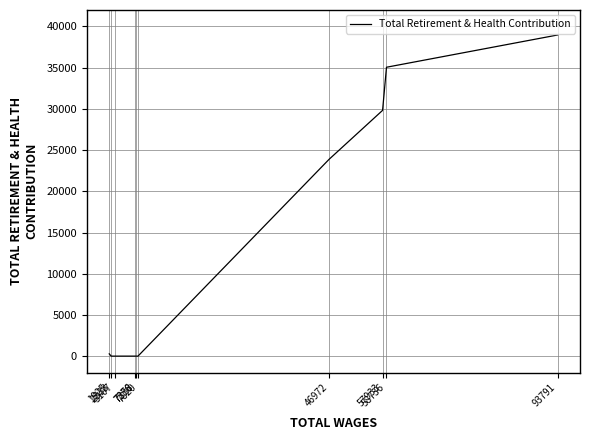

The value at 57933 is 29821. True or false?

True